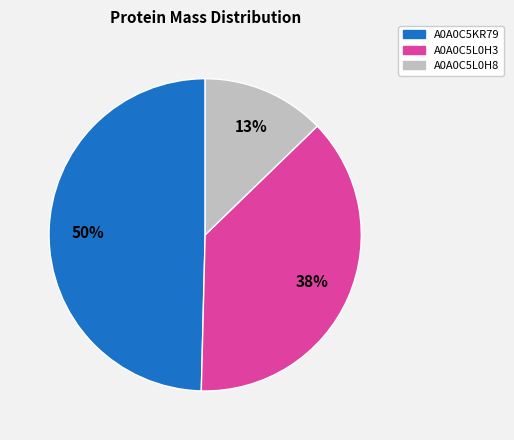

Is A0A0C5L0H8 the majority of the pie?

No